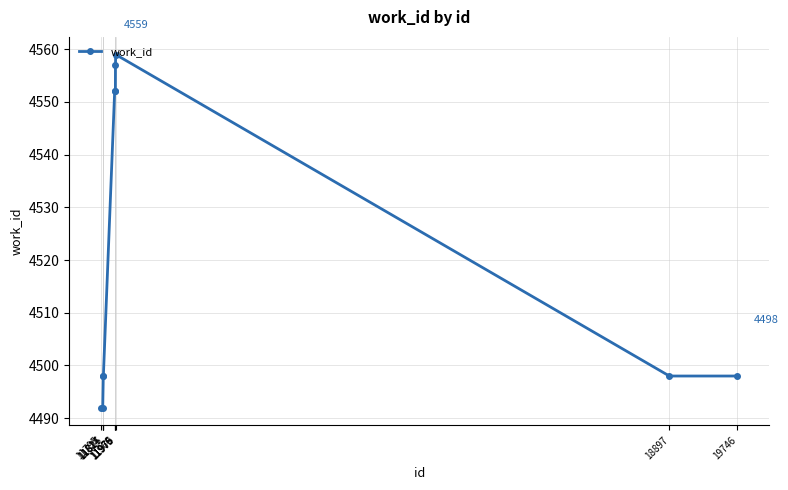

Reading right to left, list all the values displayed in this chart.

4498	4498	4559	4557	4552	4552	4498	4498	4492	4492